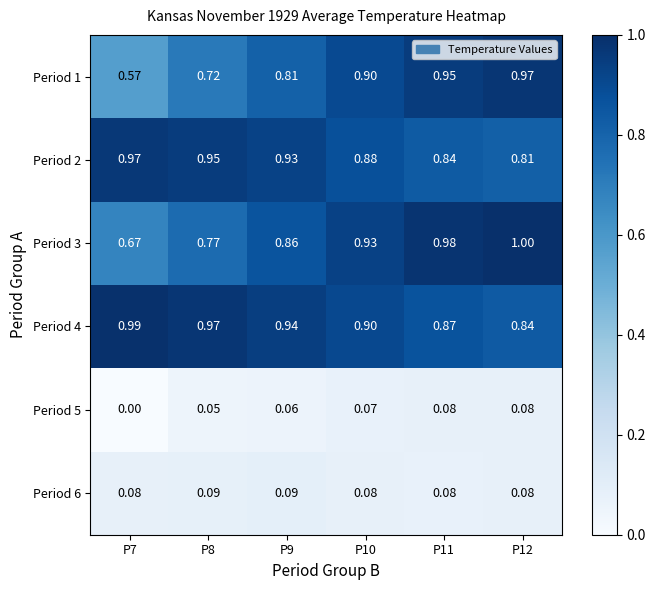

Is the value of Period 3 at P11 greater than the value of Period 1 at P7?

Yes